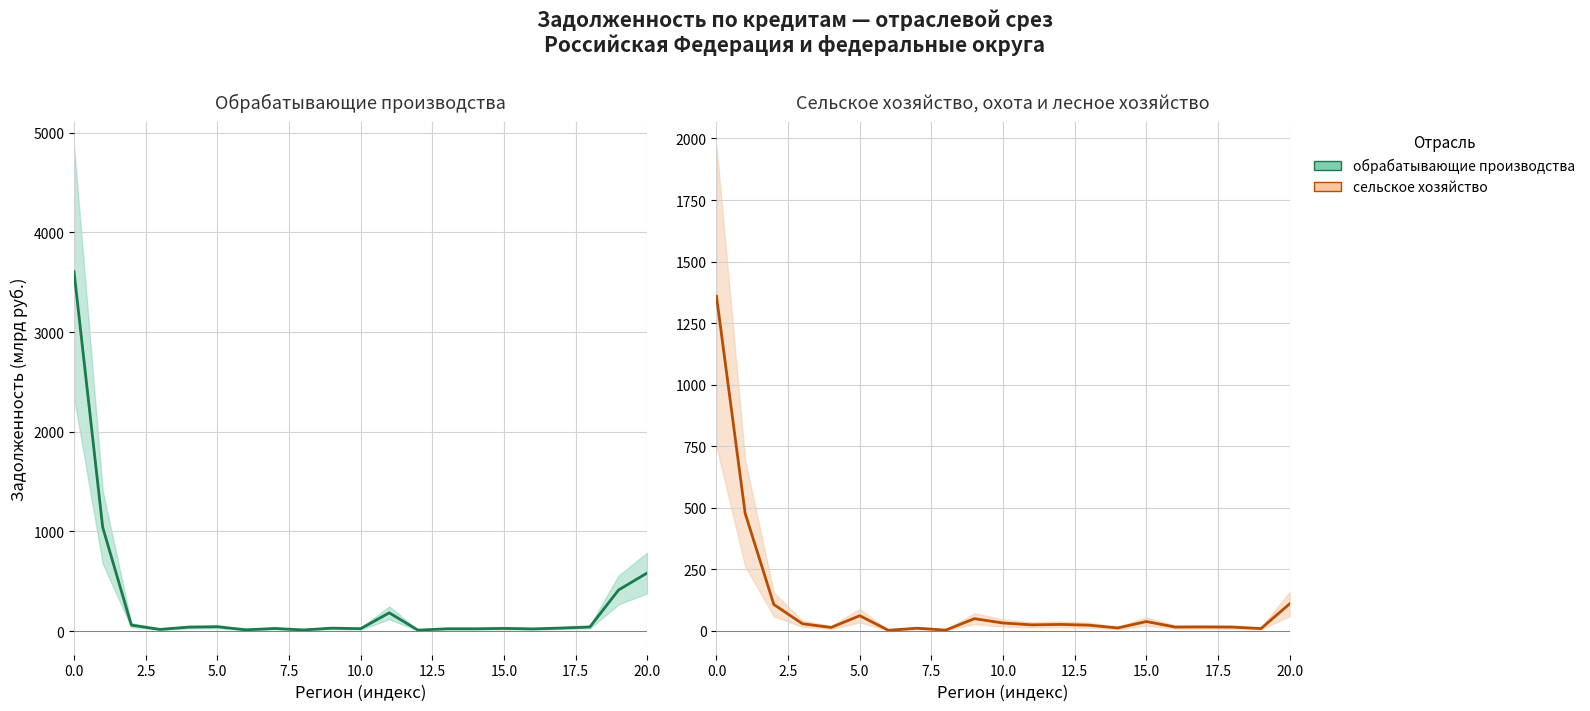

How many lines are shown in the chart?

2